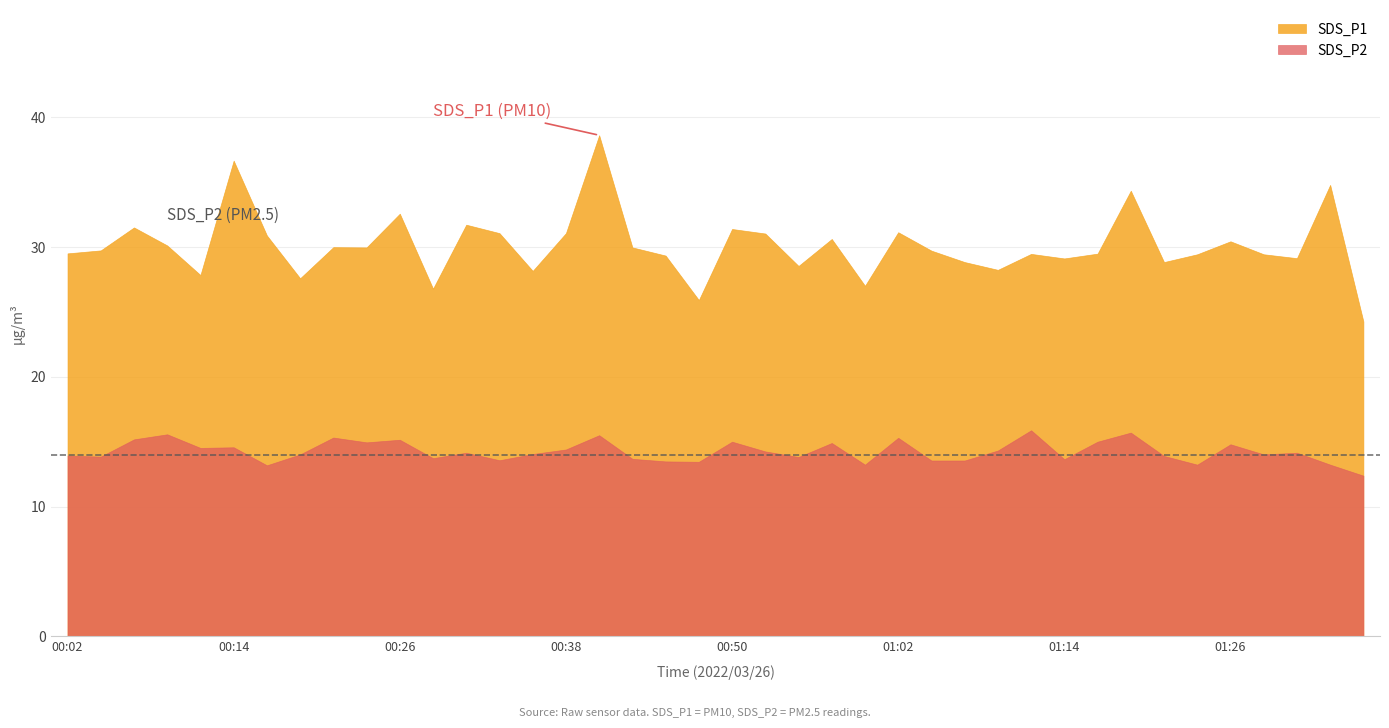

What is the total value across all series at 00:26?

47.7